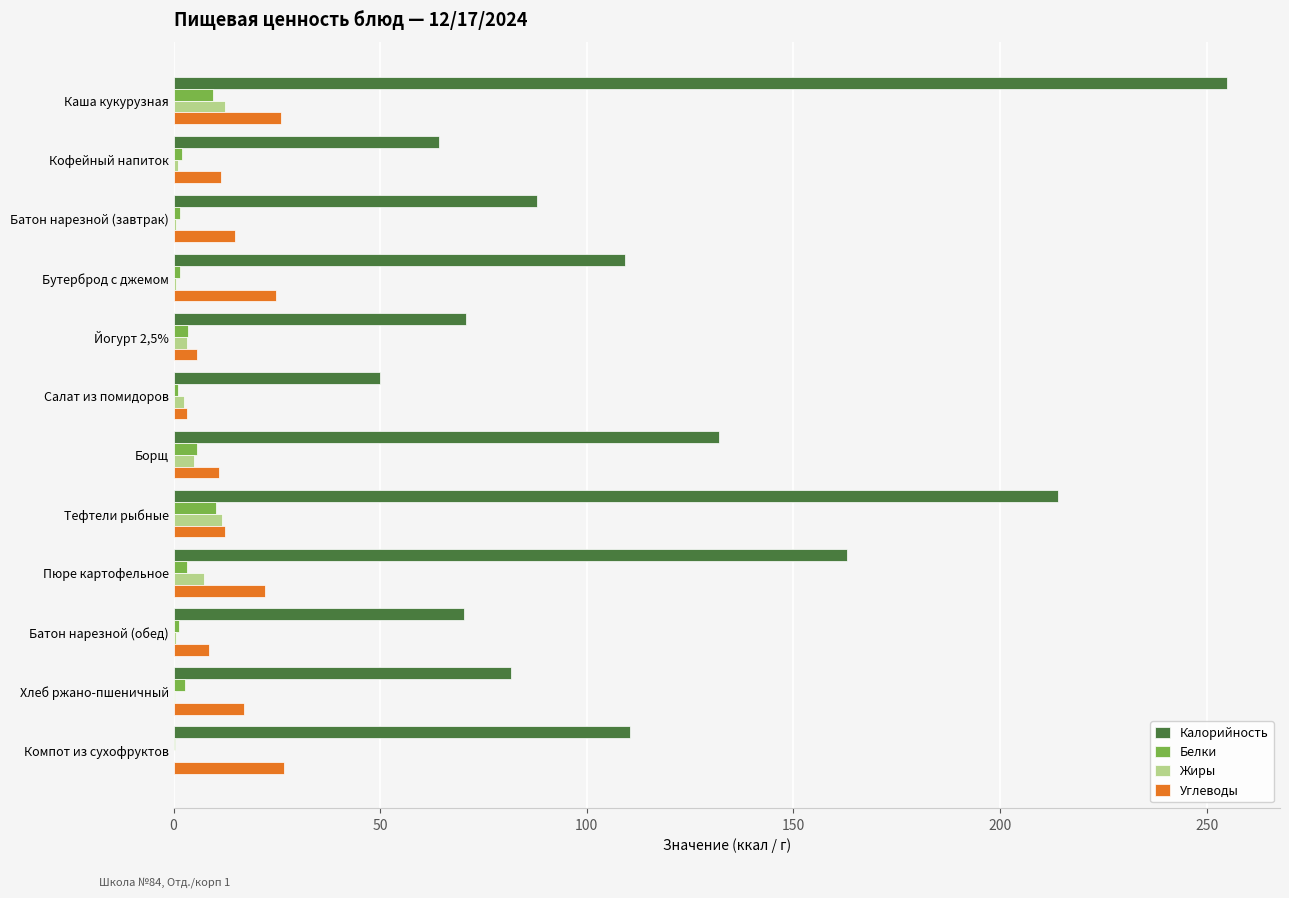

What is the maximum value for Калорийность?

255.0